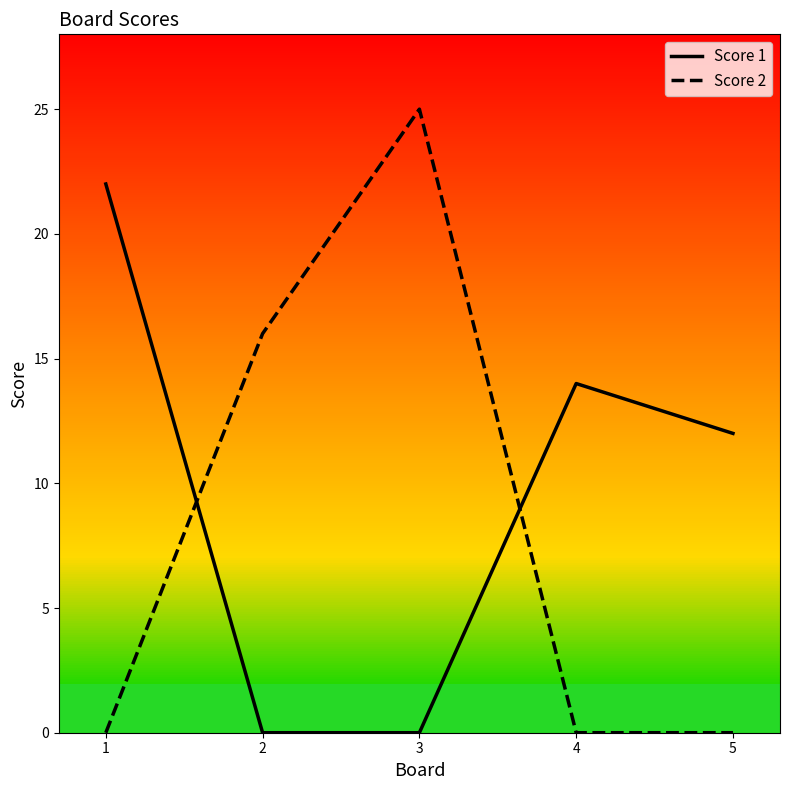

What is the difference between the highest and lowest values at 1?

22